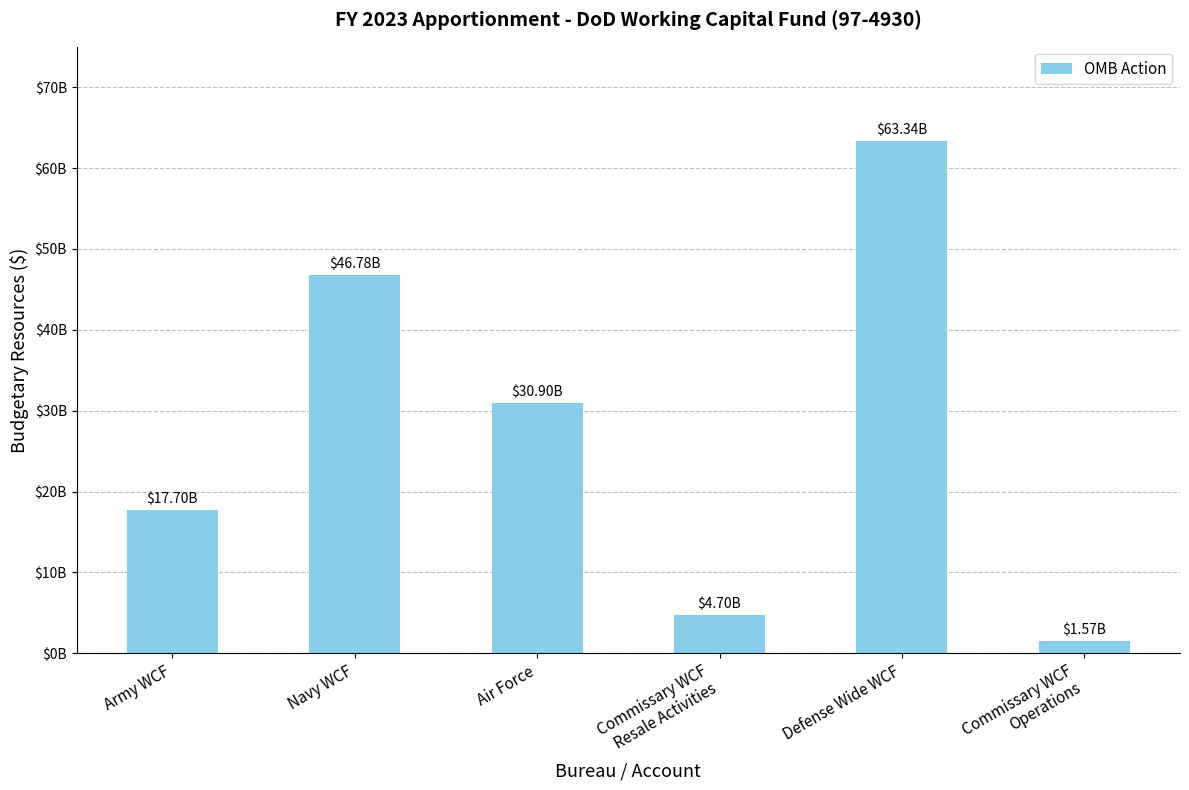

At which category does the chart reach its peak across all series?

Defense Wide WCF